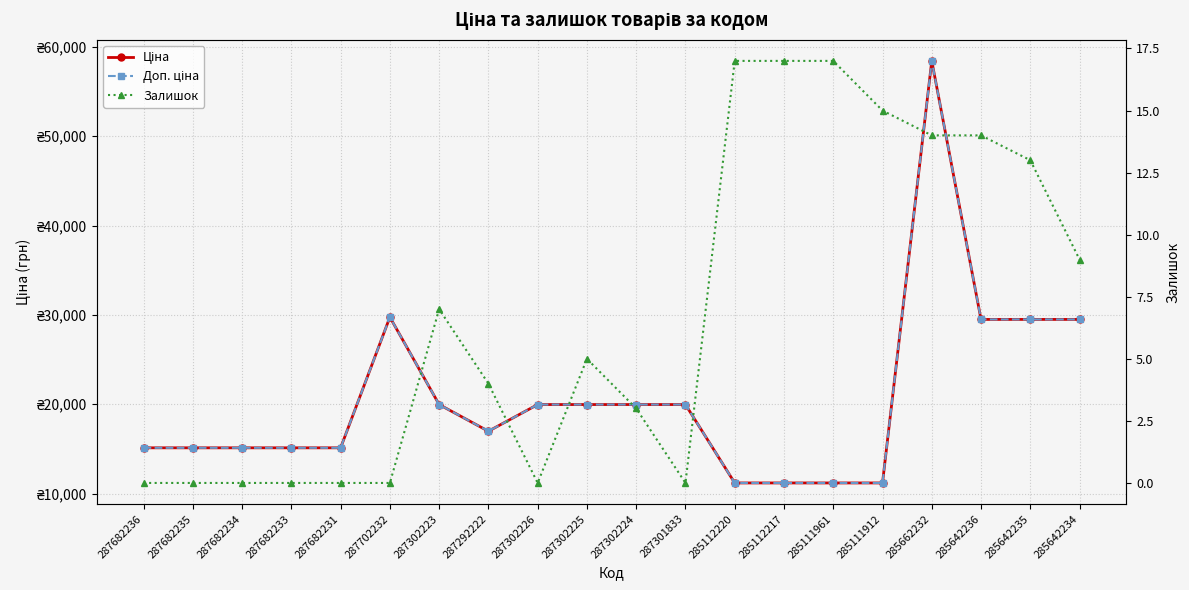

At how many categories does at least one series exceed 41517?

1